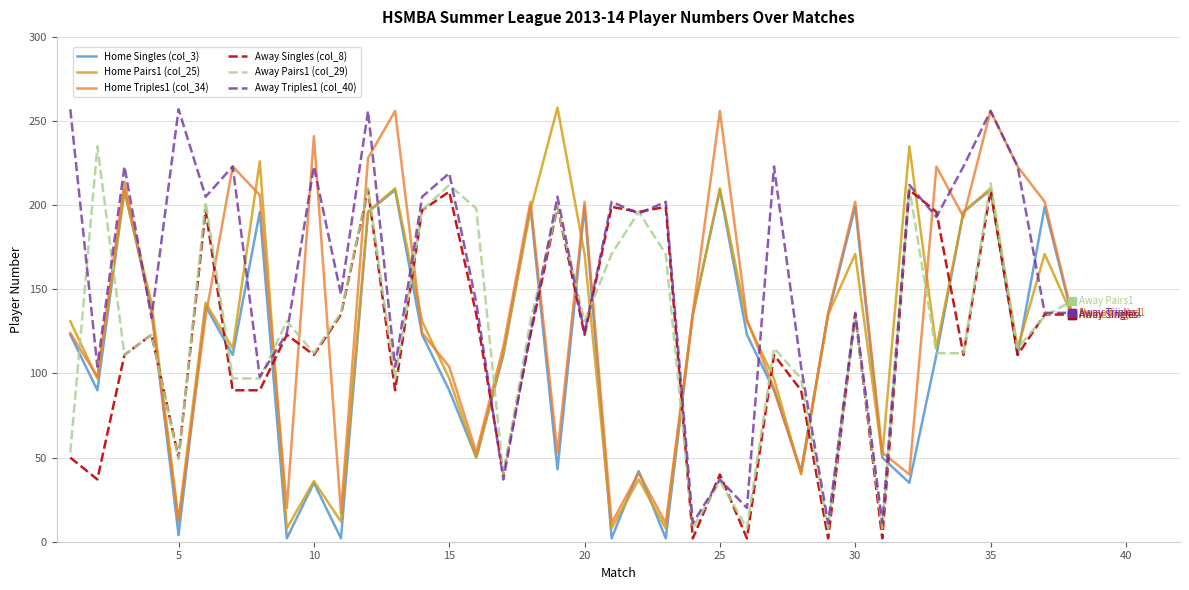

What is the maximum value shown in the chart?

258